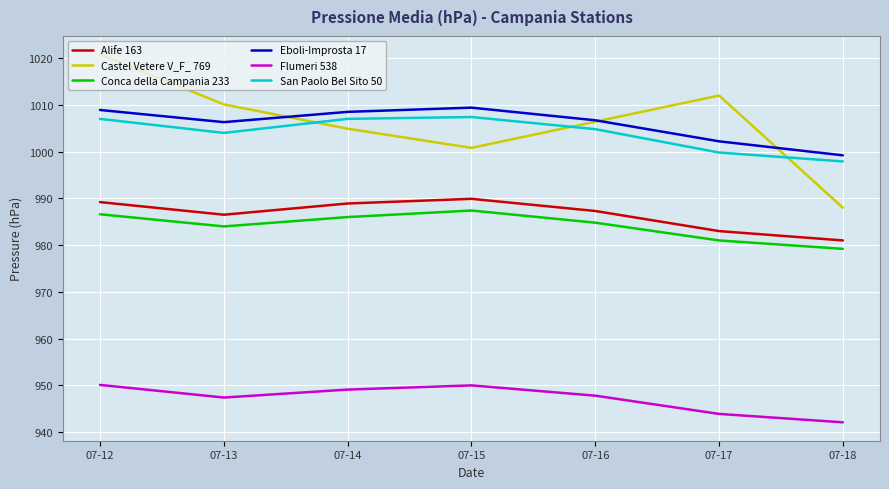

True or false: Alife 163 has a value of 981.0 at 07-18.

True